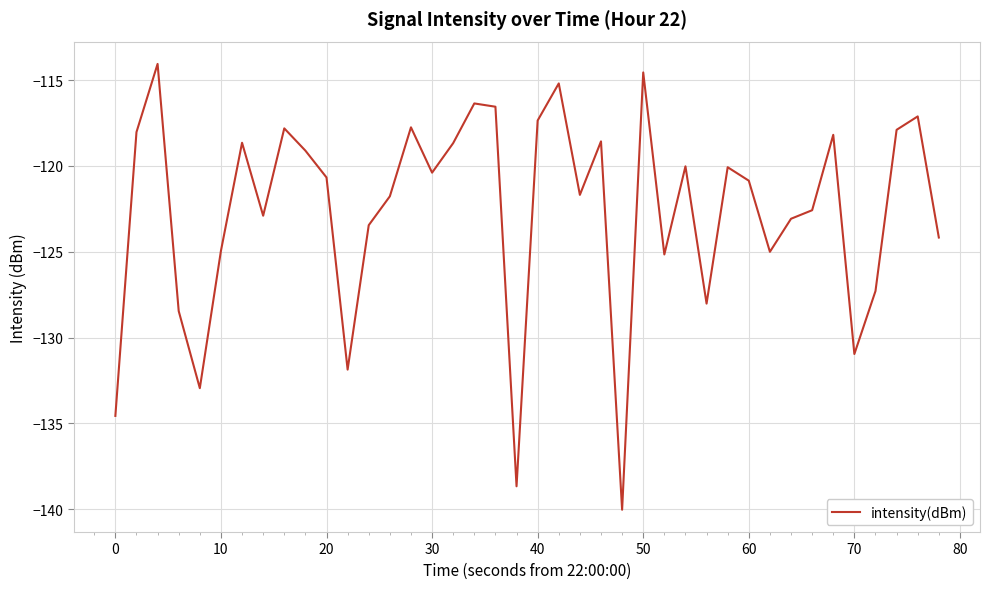

What is the difference between the maximum and minimum values?

26.0